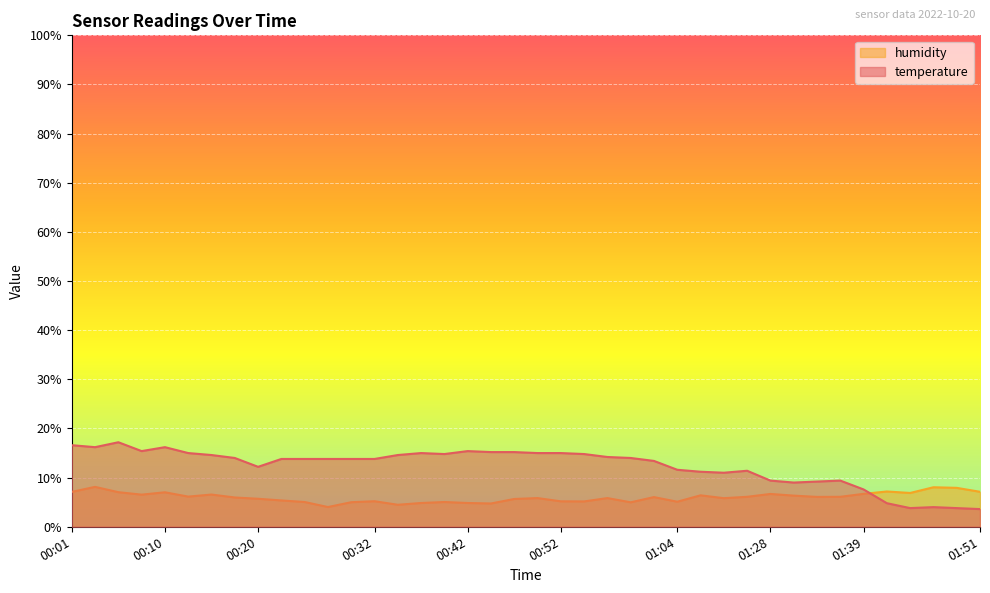

At which category is the sum across all series the highest?

00:03